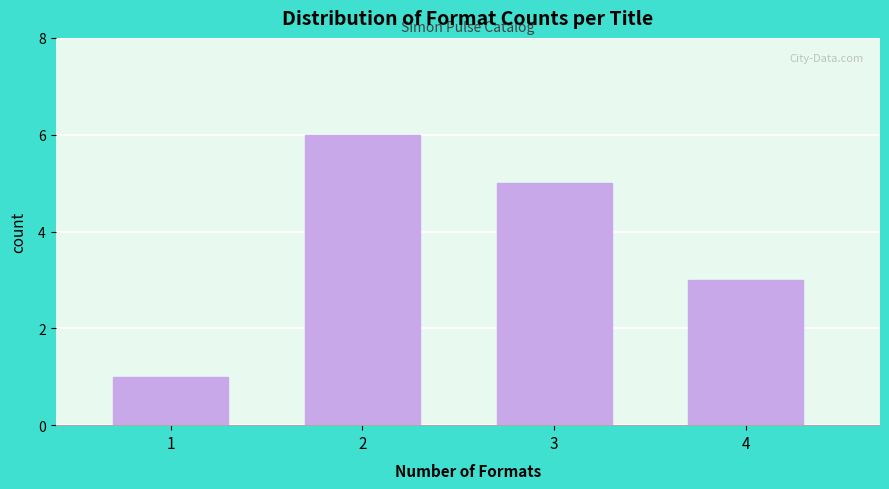

Reading right to left, list all the values displayed in this chart.

3	5	6	1